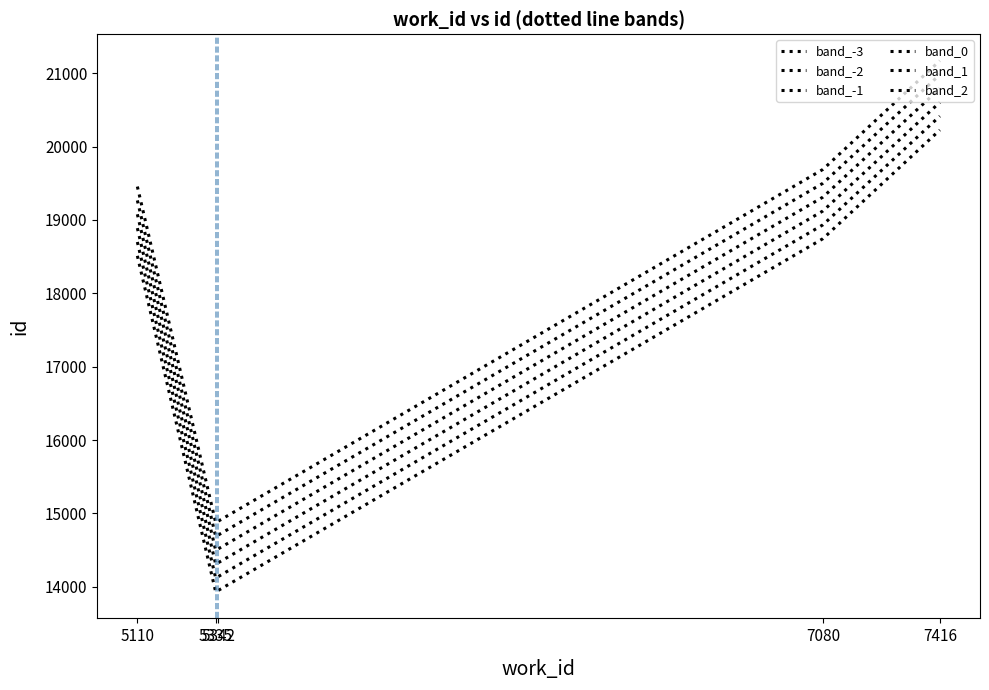

Which category has the highest value in the band_1 series?

7416